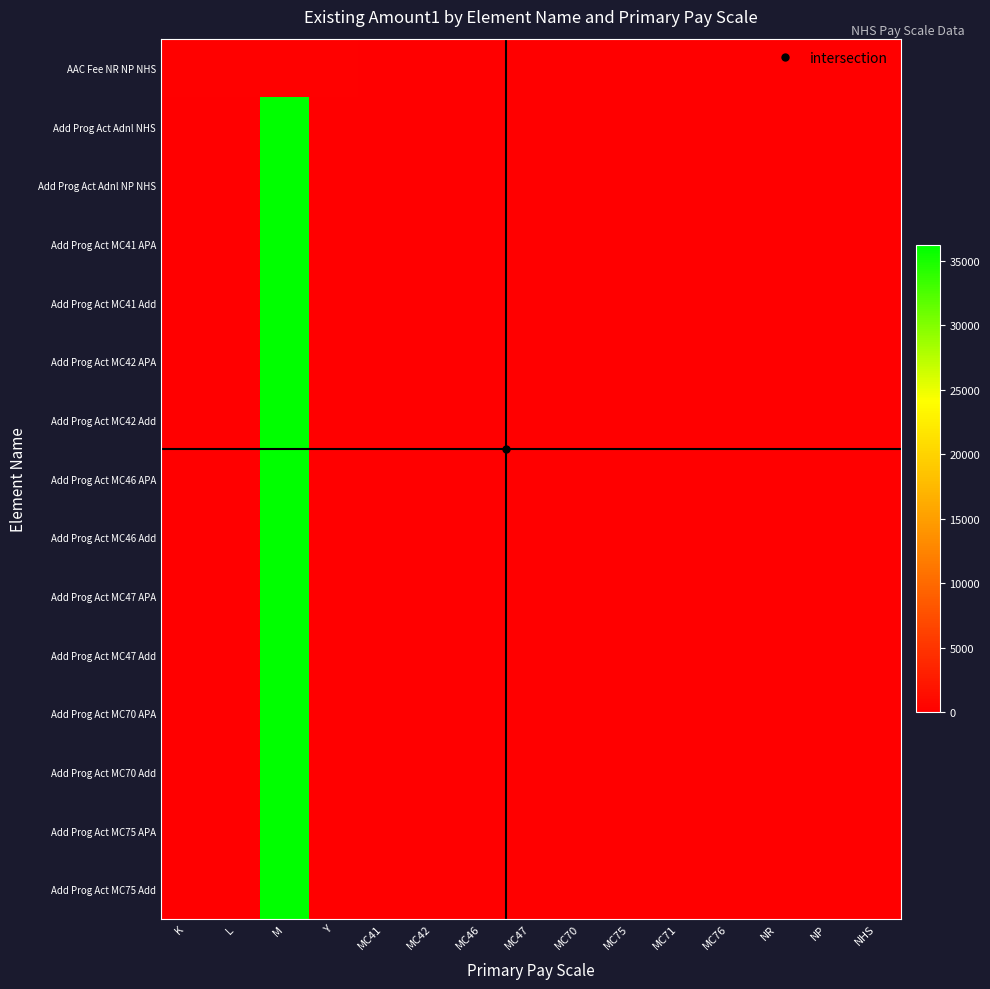

Which label corresponds to the largest value in the chart?

M